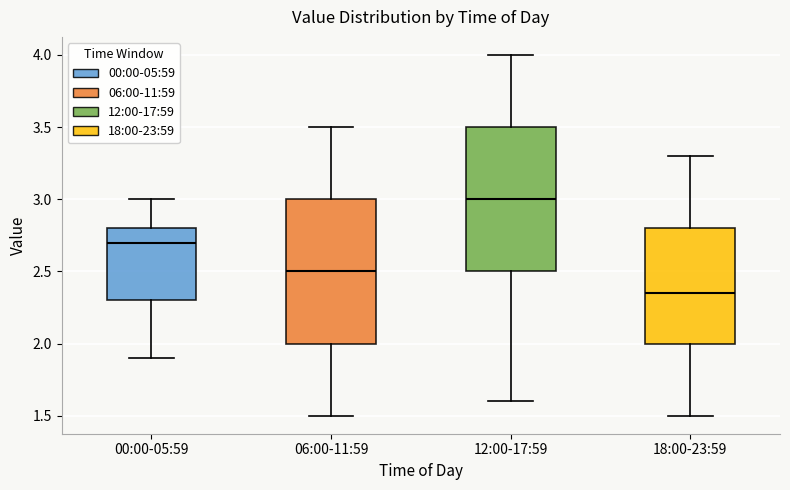

Which box's median line is the lowest?

18:00-23:59